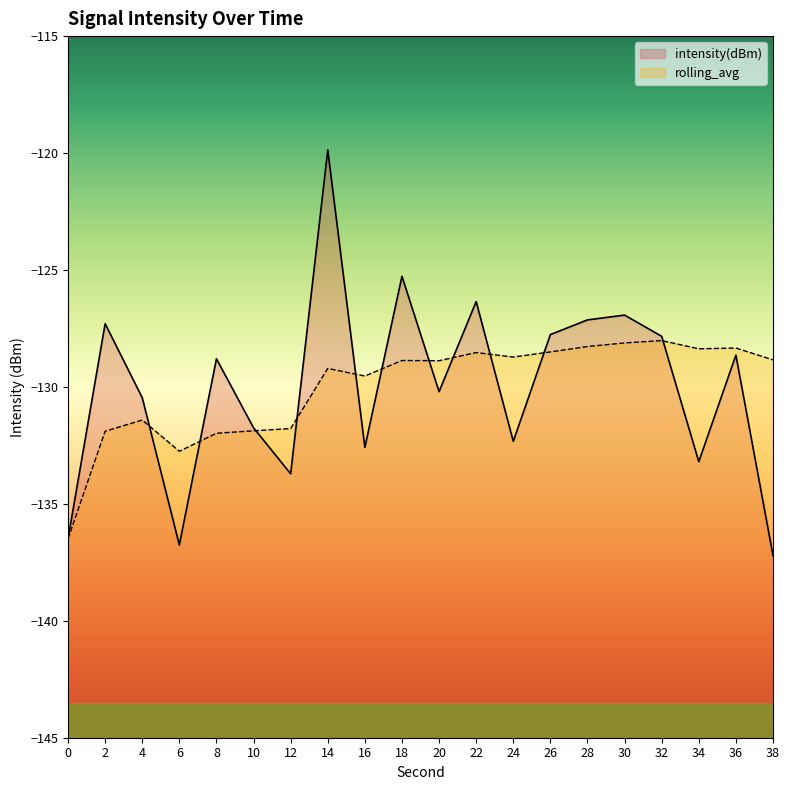

What is the value of the rolling_avg point at the 6th from the left?

-131.9